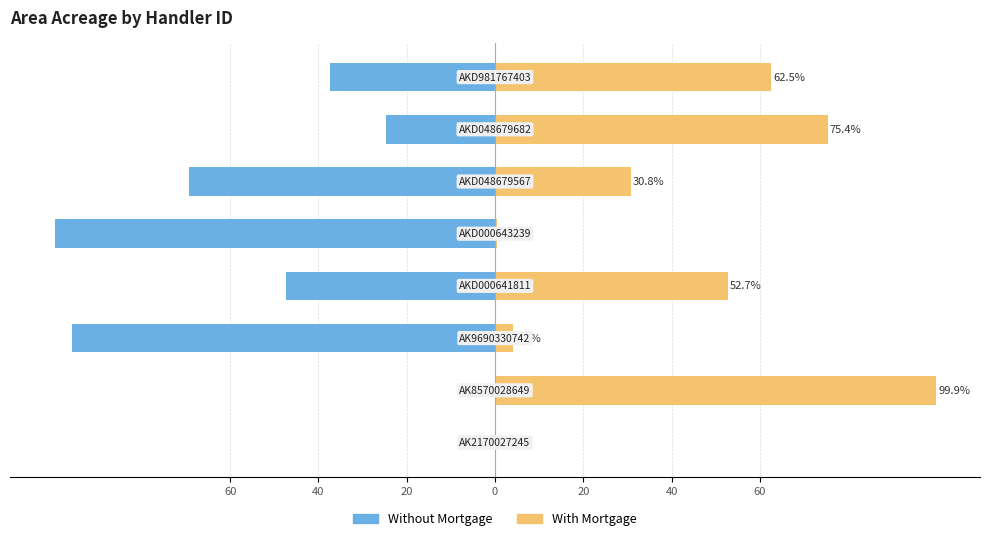

How many data points in Without Mortgage are less than -37?

5